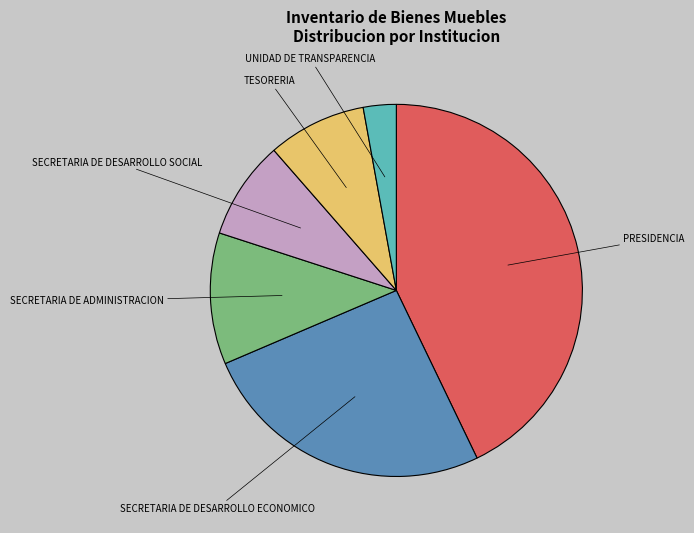

Is there a majority slice in this chart?

No